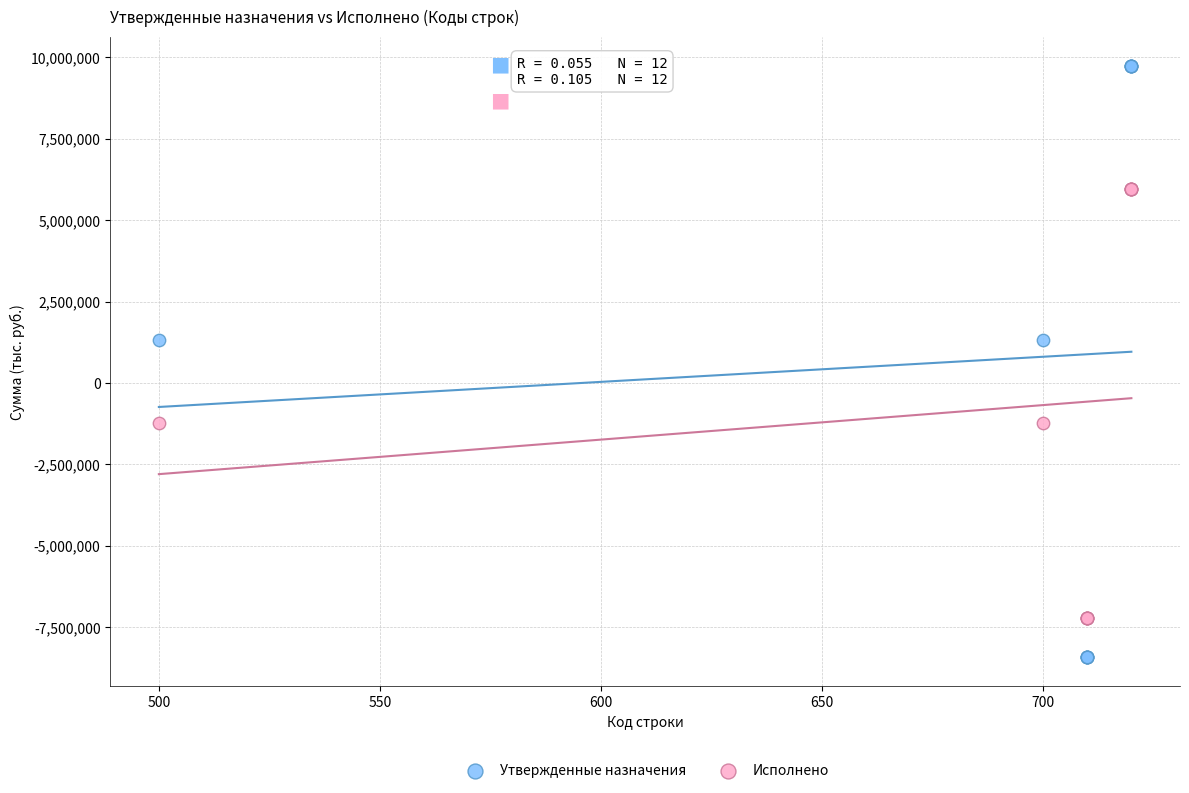

Which series contains the lowest Y value?

Утвержденные назначения